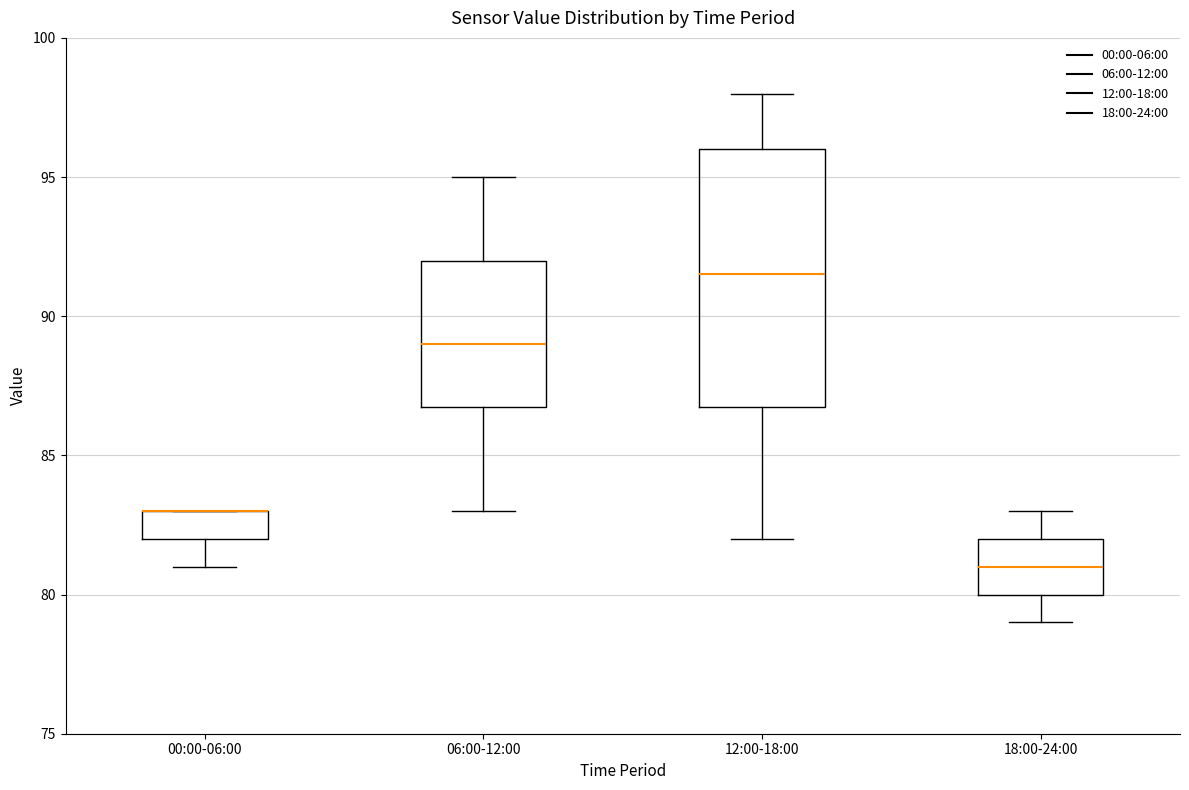

Where is the lower edge of the box for 00:00-06:00 on the y-axis? The values are not printed on the chart, so give them approximately, as read against the axis.

82.0